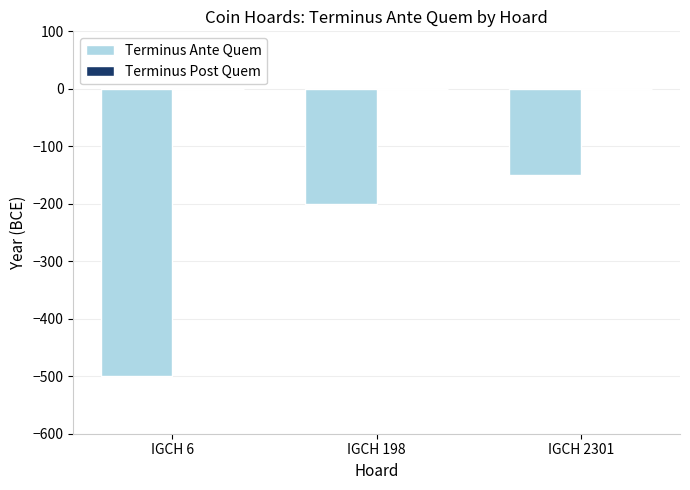

What is the change in value from IGCH 6 to IGCH 198?

+300